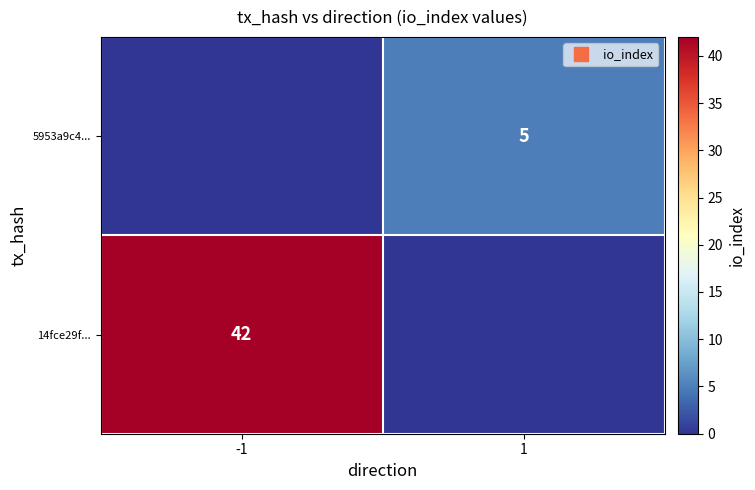

How many positive values does the 5953a9c4... series have?

1